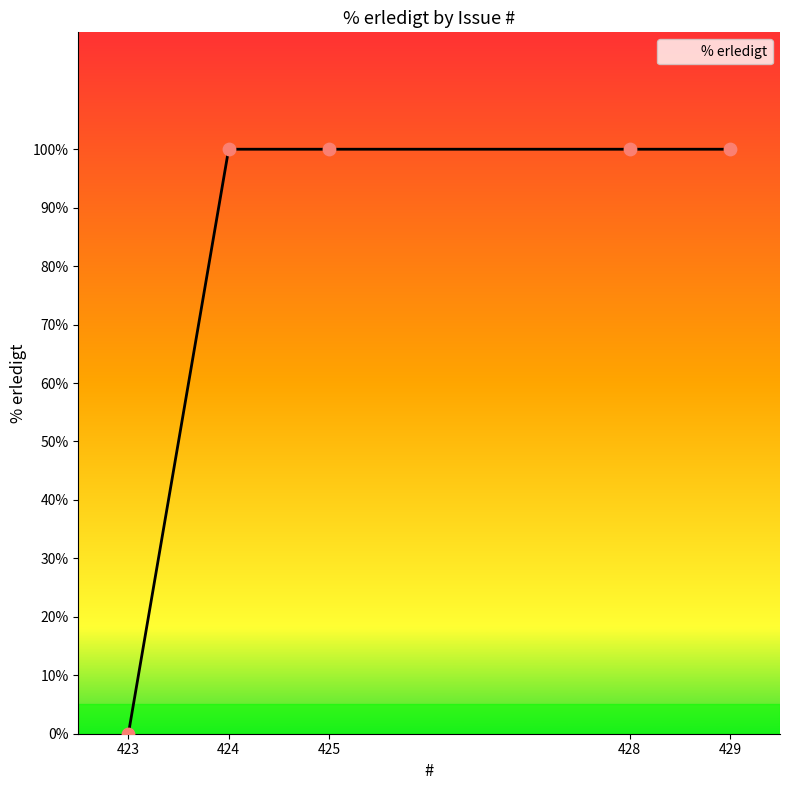

What is the change in value from 423 to 425?

+100